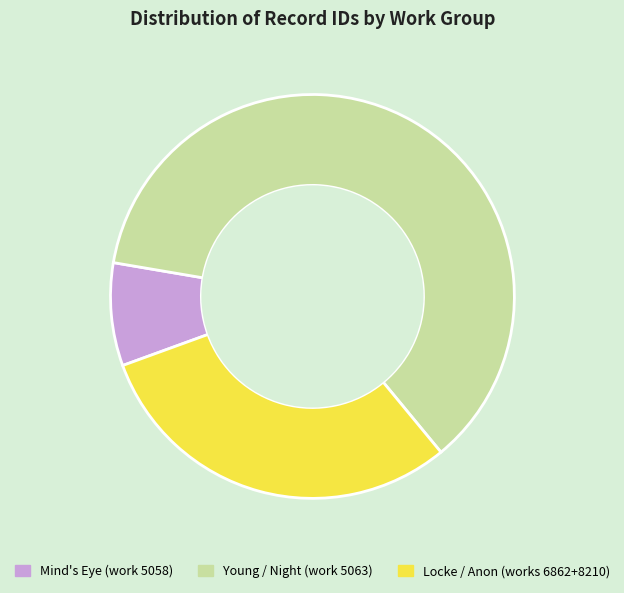

Between Locke / Anon (works 6862+8210) and Mind's Eye (work 5058), which is larger?

Locke / Anon (works 6862+8210)